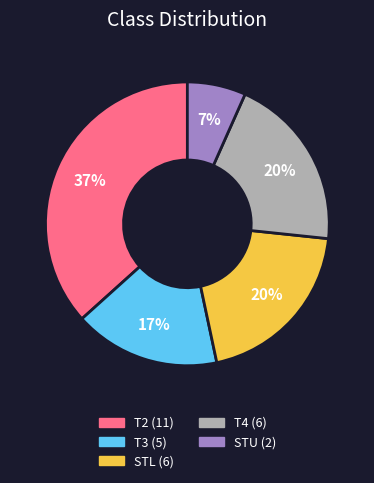

What percentage is the STL slice, to the nearest percent?

20%